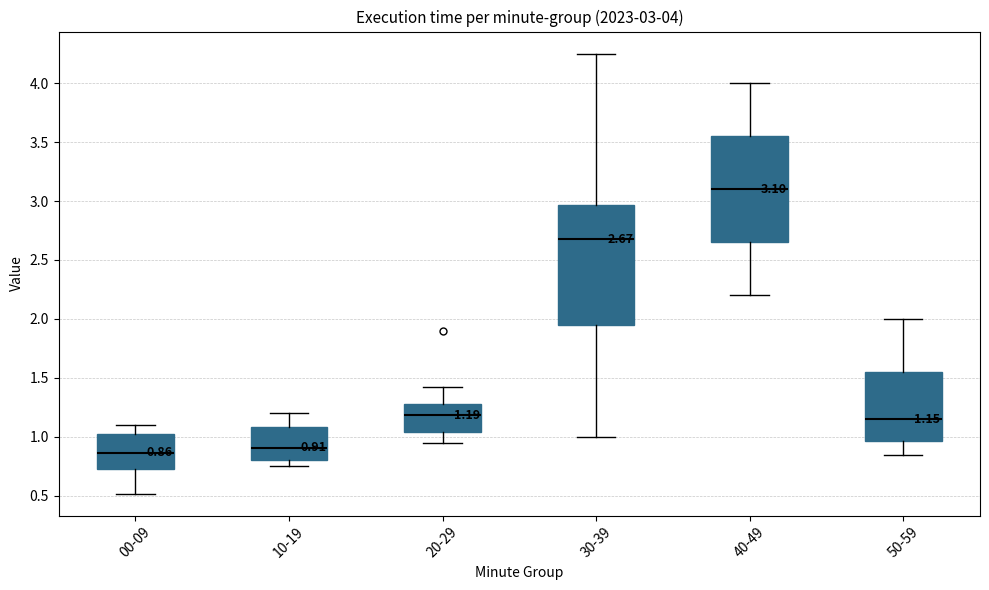

Which box is the tallest, from its lower edge to its upper edge?

30-39